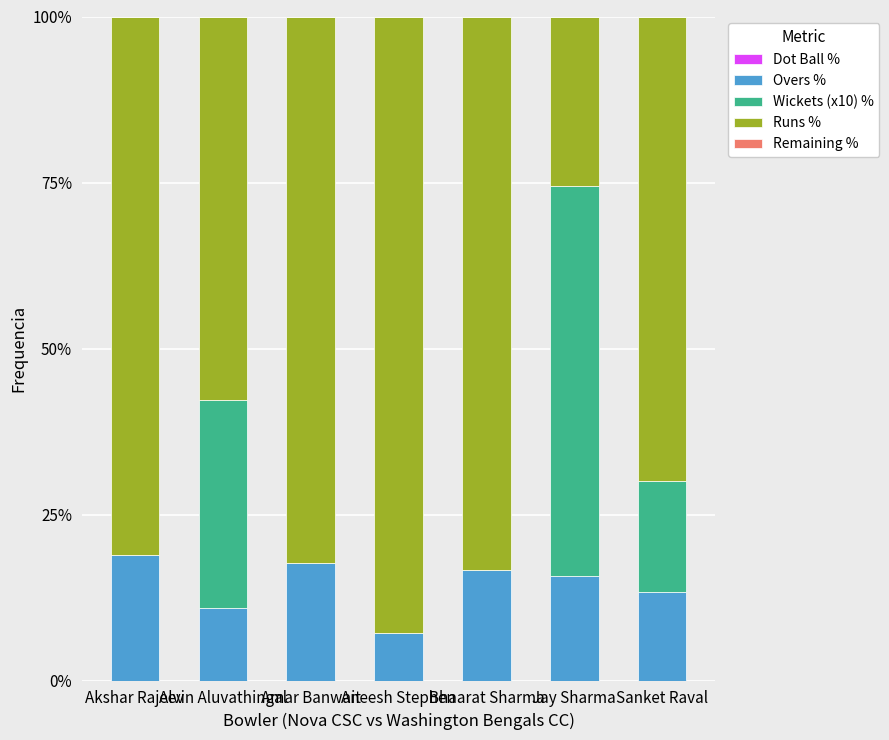

What is the total value across all series at Alvin Aluvathingal?

100.0